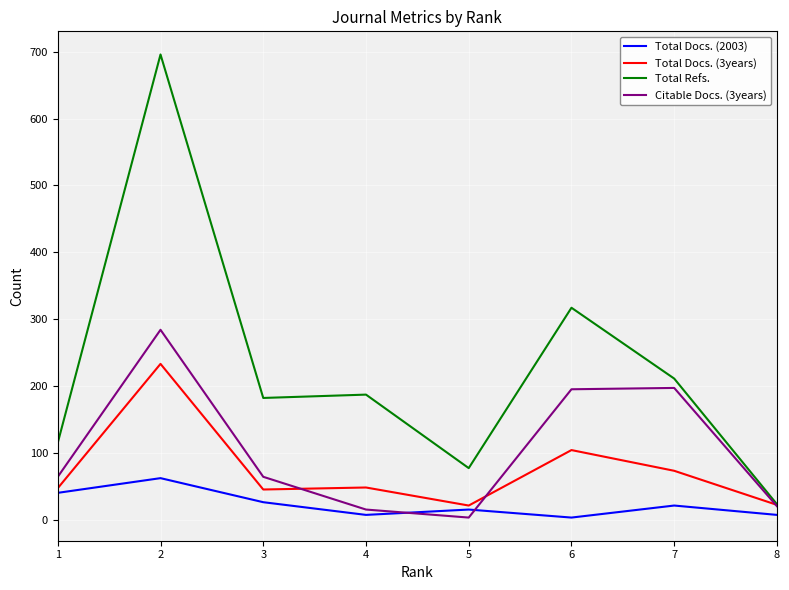

What is the total value across all series at 6?

619